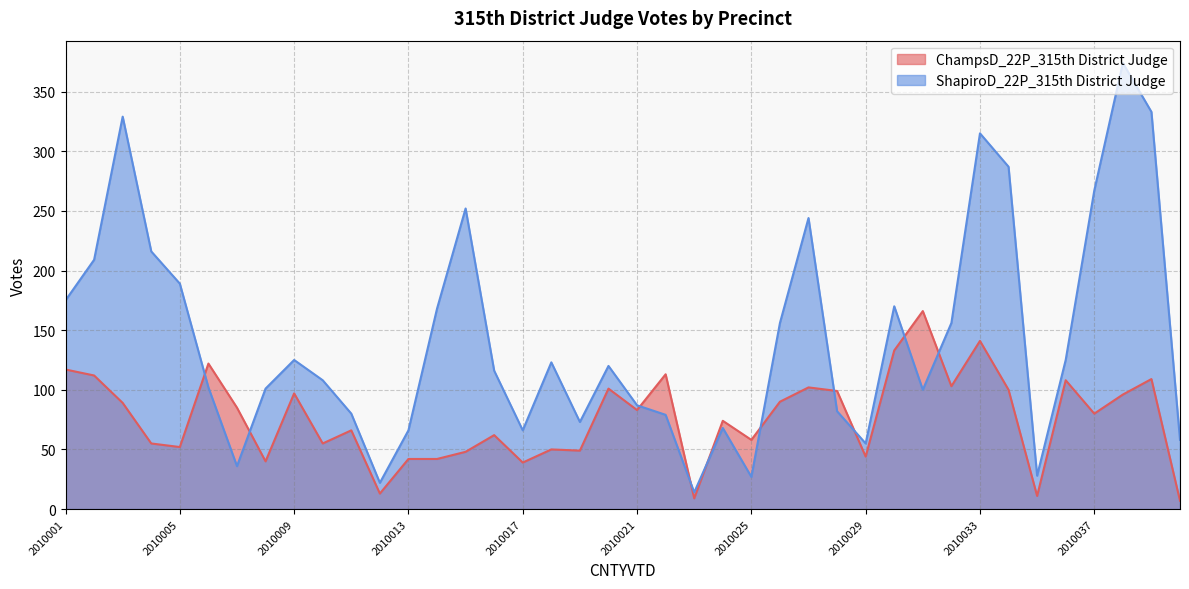

How many interior local valleys does the ChampsD_22P_315th District Judge series have?

13